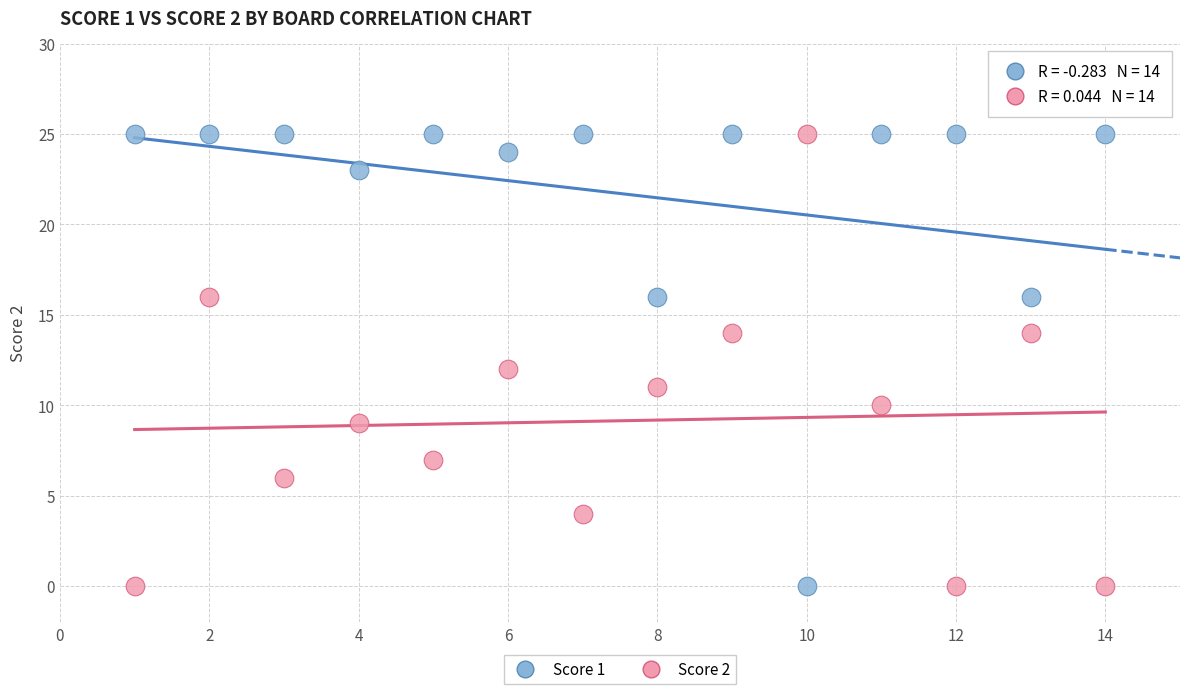

What is the X range (max minus min) for the scatter plot?

13